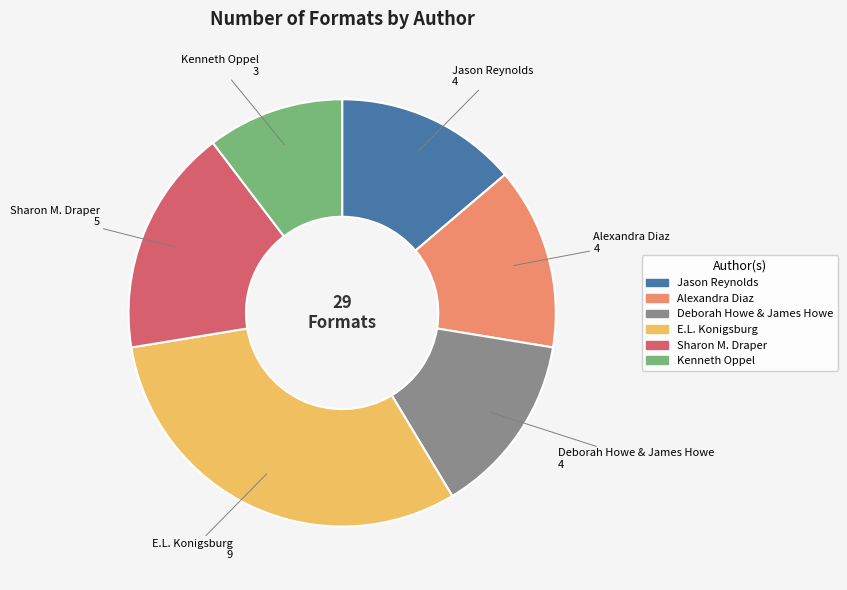

Is the sum of Deborah Howe & James Howe and E.L. Konigsburg greater than half?

No